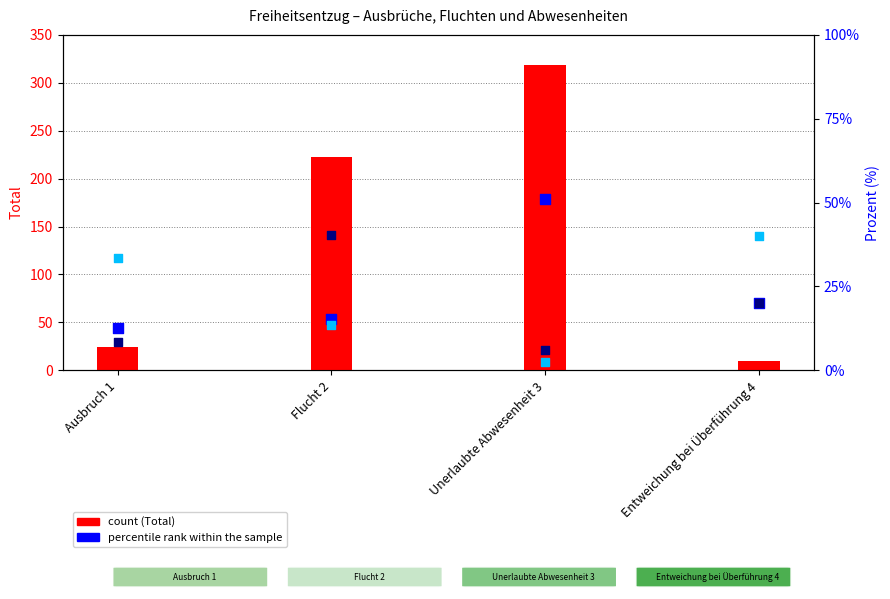

At which category is the sum across all series the highest?

Unerlaubte Abwesenheit 3